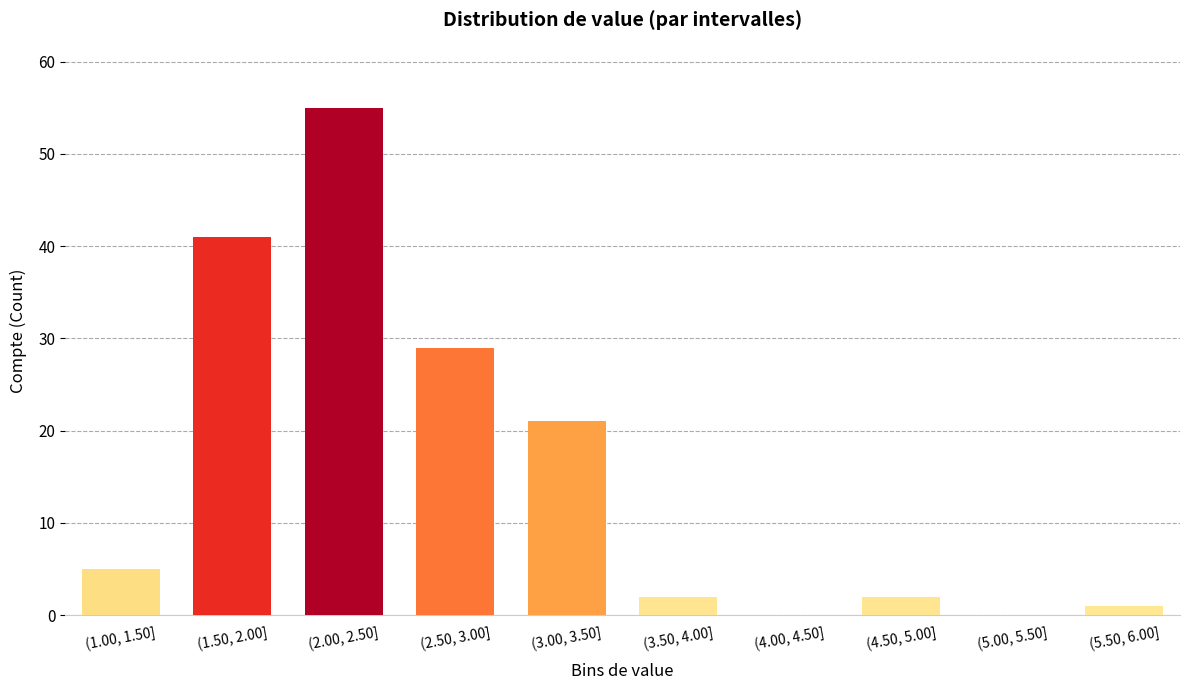

Reading left to right, extract all data points from this chart.

(1.00, 1.50]=5	(1.50, 2.00]=41	(2.00, 2.50]=55	(2.50, 3.00]=29	(3.00, 3.50]=21	(3.50, 4.00]=2	(4.00, 4.50]=0	(4.50, 5.00]=2	(5.00, 5.50]=0	(5.50, 6.00]=1